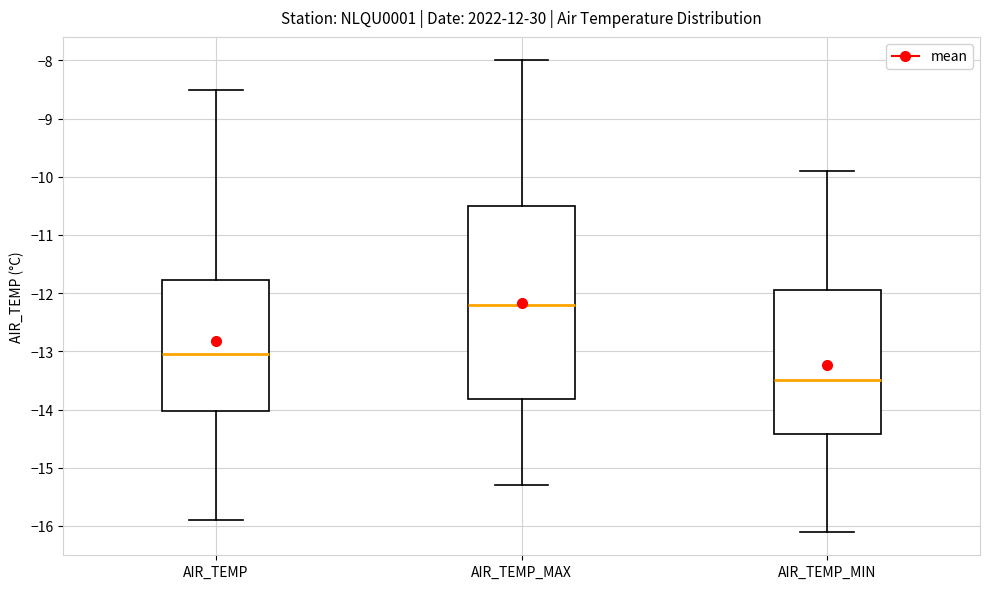

Reading left to right, read every box against the y-axis: the position of its median line, the range the box covers, and the ends of its whiskers. The values are not printed on the chart, so give them approximately, as read against the axis.

AIR_TEMP: median -13.0, box -14.0 to -11.8, whiskers -15.9 to -8.5
AIR_TEMP_MAX: median -12.2, box -13.8 to -10.5, whiskers -15.3 to -8.0
AIR_TEMP_MIN: median -13.5, box -14.4 to -11.9, whiskers -16.1 to -9.9